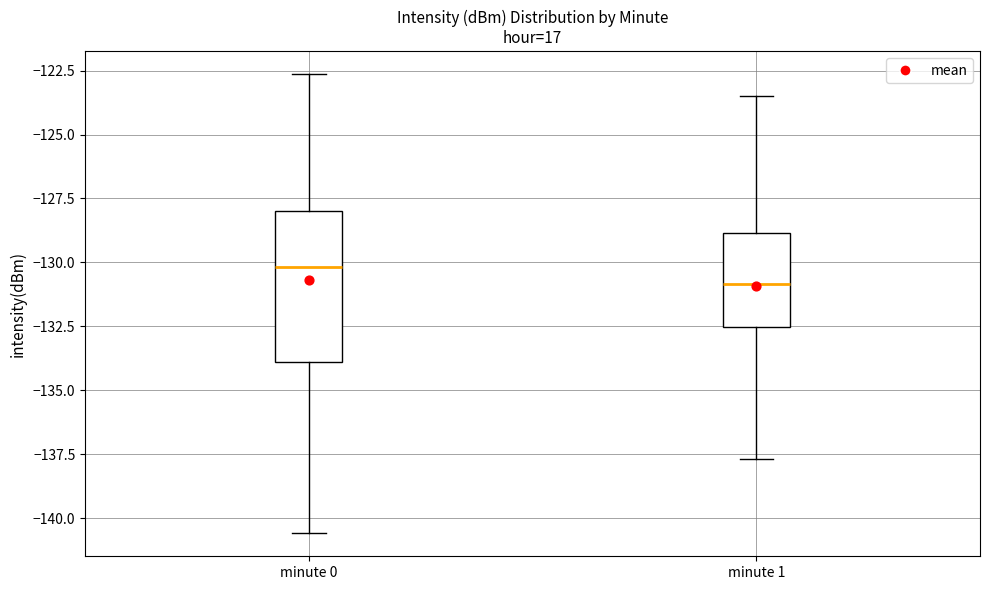

Which box is the tallest, from its lower edge to its upper edge?

minute 0